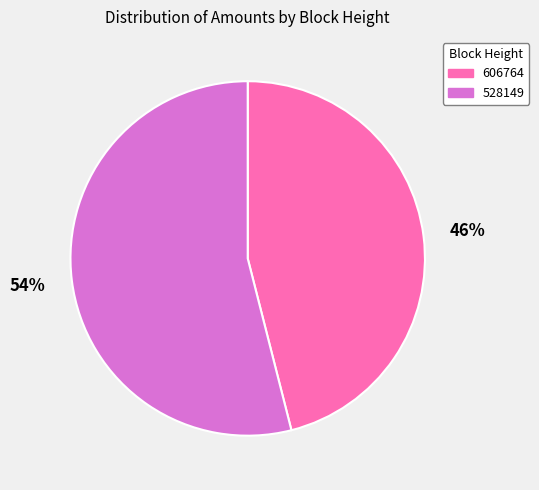

To the nearest percent, what is the combined percentage of 528149 and 606764?

100%